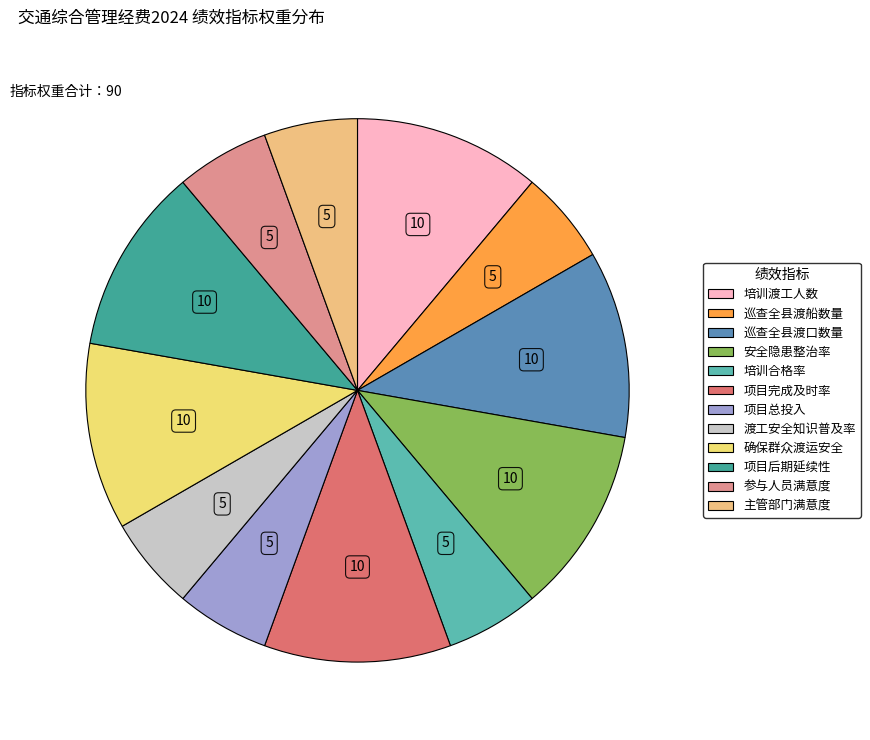

Is there any slice that represents more than half of the pie?

No